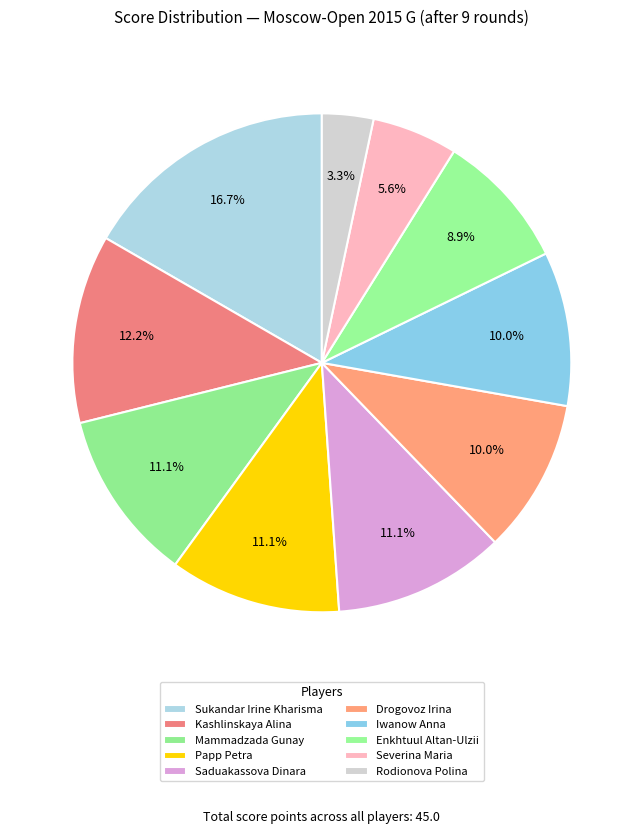

Which category has the smallest portion of the pie?

Rodionova Polina